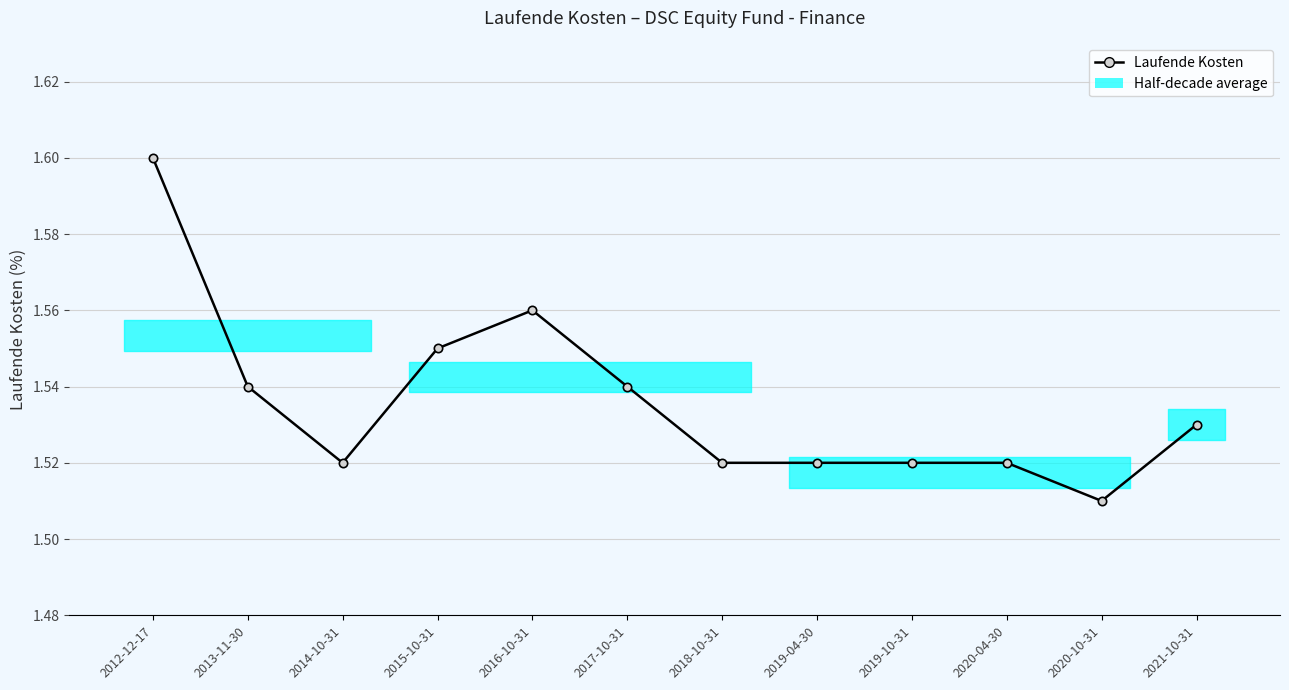

Is it true that the value at 2021-10-31 is 1.5?

True